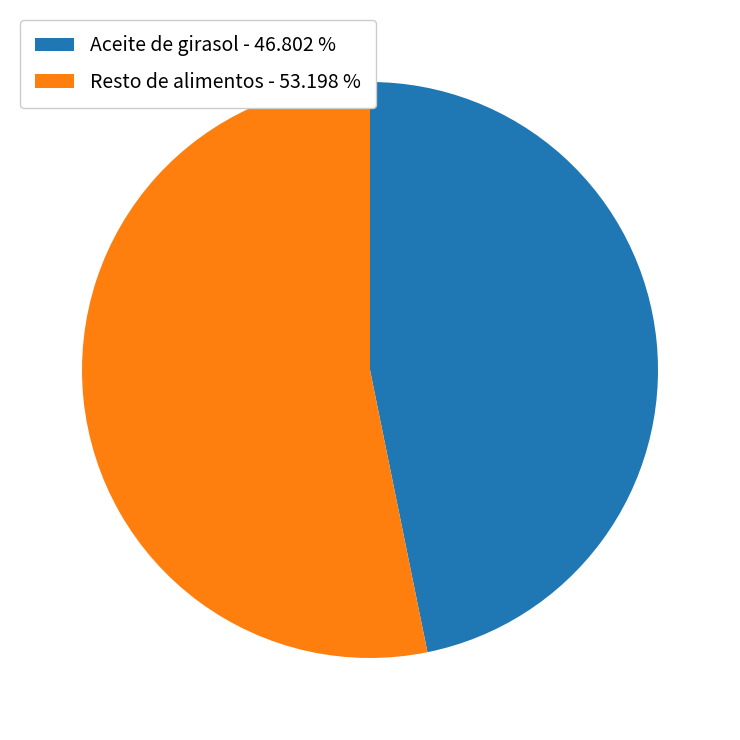

Which has a higher value, Aceite de girasol - 46.802 % or Resto de alimentos - 53.198 %?

Resto de alimentos - 53.198 %